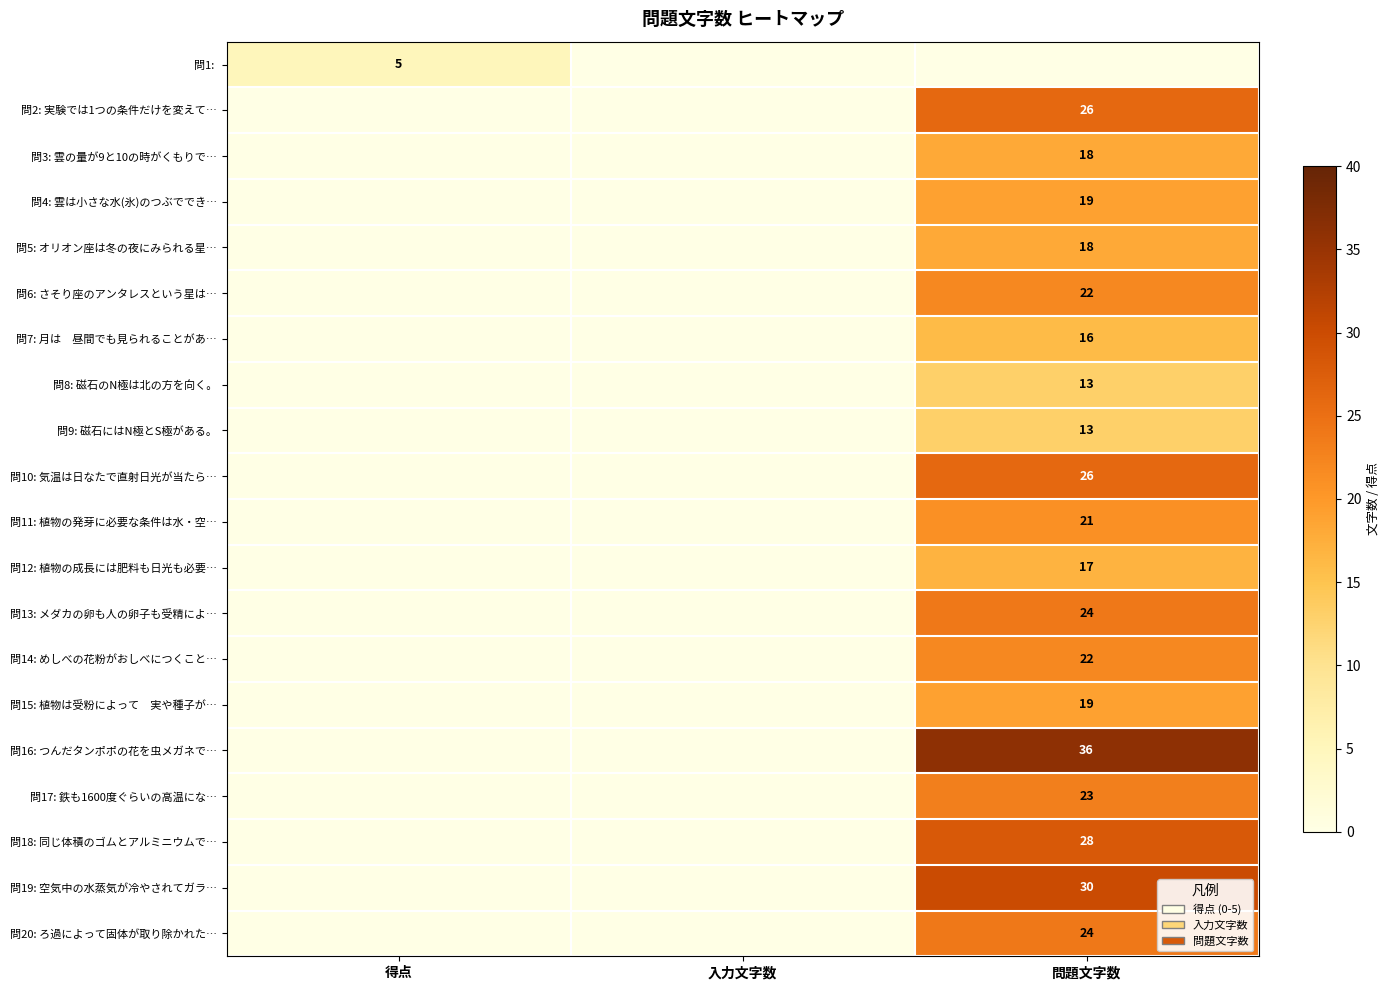

Is the value of 問6: さそり座のアンタレスという星は… at 問題文字数 greater than the value of 問3: 雲の量が9と10の時がくもりで… at 問題文字数?

Yes